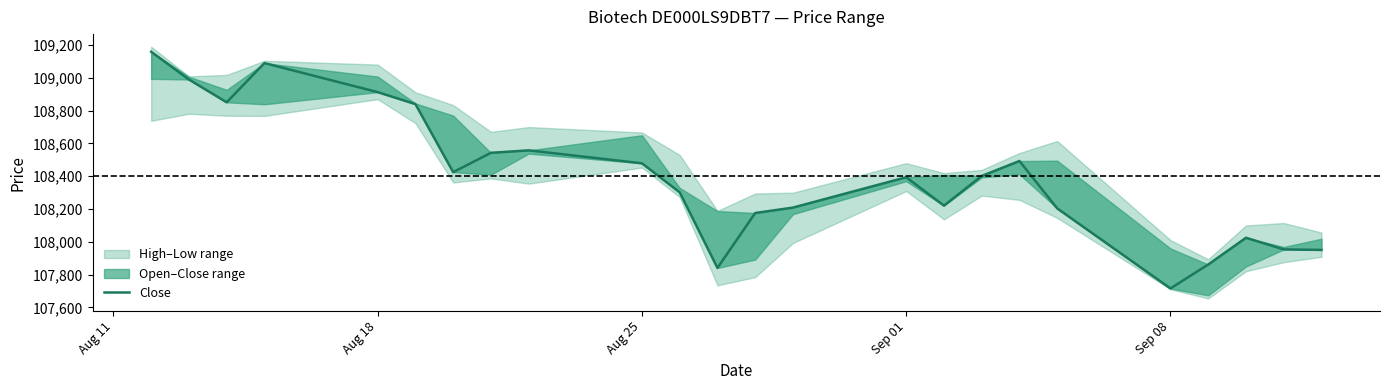

How many categories are shown in the chart?

24